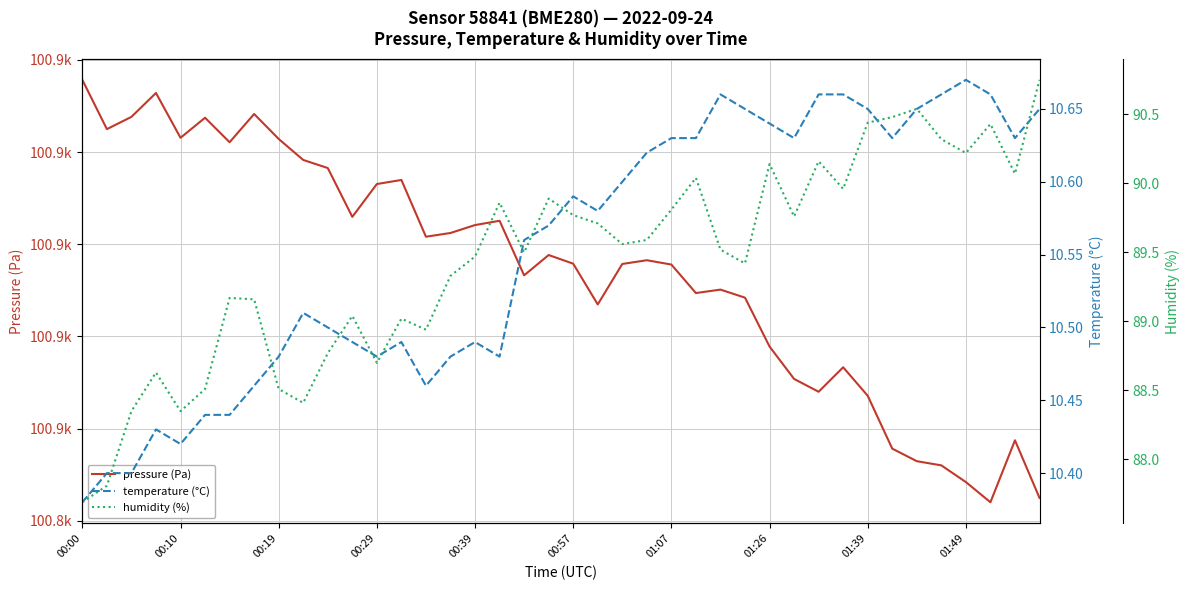

Reading left to right, extract all data points from this chart.

pressure (Pa): 100935.7	100925.0	100927.6	100932.8	100923.1	100927.4	100922.1	100928.2	100922.8	100918.3	100916.5	100905.9	100913.1	100913.9	100901.6	100902.4	100904.2	100905.1	100893.2	100897.7	100895.8	100886.9	100895.7	100896.5	100895.6	100889.4	100890.2	100888.4	100877.8	100870.8	100868.0	100873.3	100867.1	100855.7	100852.9	100852.0	100848.4	100844.0	100857.5	100845.0
temperature (°C): 10.4	10.4	10.4	10.4	10.4	10.4	10.4	10.5	10.5	10.5	10.5	10.5	10.5	10.5	10.5	10.5	10.5	10.5	10.6	10.6	10.6	10.6	10.6	10.6	10.6	10.6	10.7	10.7	10.6	10.6	10.7	10.7	10.7	10.6	10.7	10.7	10.7	10.7	10.6	10.7
humidity (%): 87.7	87.8	88.3	88.6	88.3	88.5	89.2	89.2	88.5	88.4	88.8	89.0	88.7	89.0	88.9	89.3	89.5	89.9	89.5	89.9	89.8	89.7	89.6	89.6	89.8	90.0	89.5	89.4	90.1	89.8	90.2	90.0	90.4	90.5	90.5	90.3	90.2	90.4	90.1	90.8